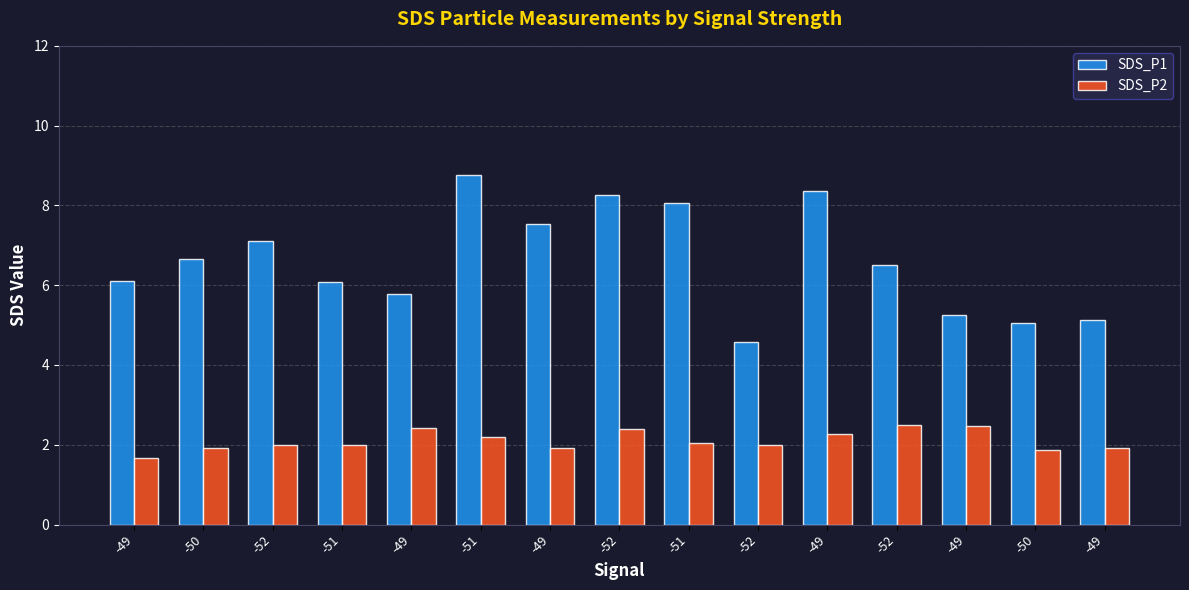

How many groups of bars are there?

15